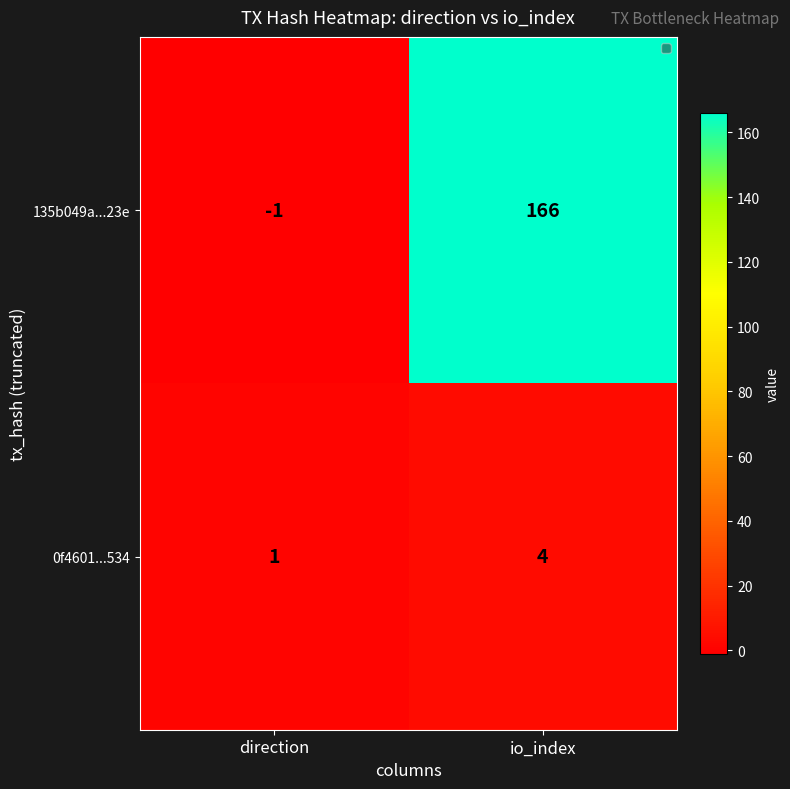

The 135b049a...23e series shows 166 at io_index. True or false?

True